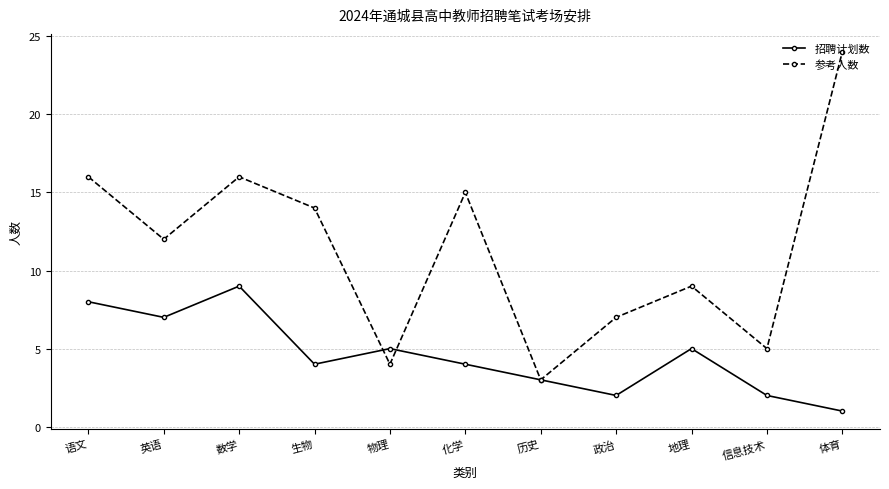

Read the 招聘计划数 value at 体育.

1